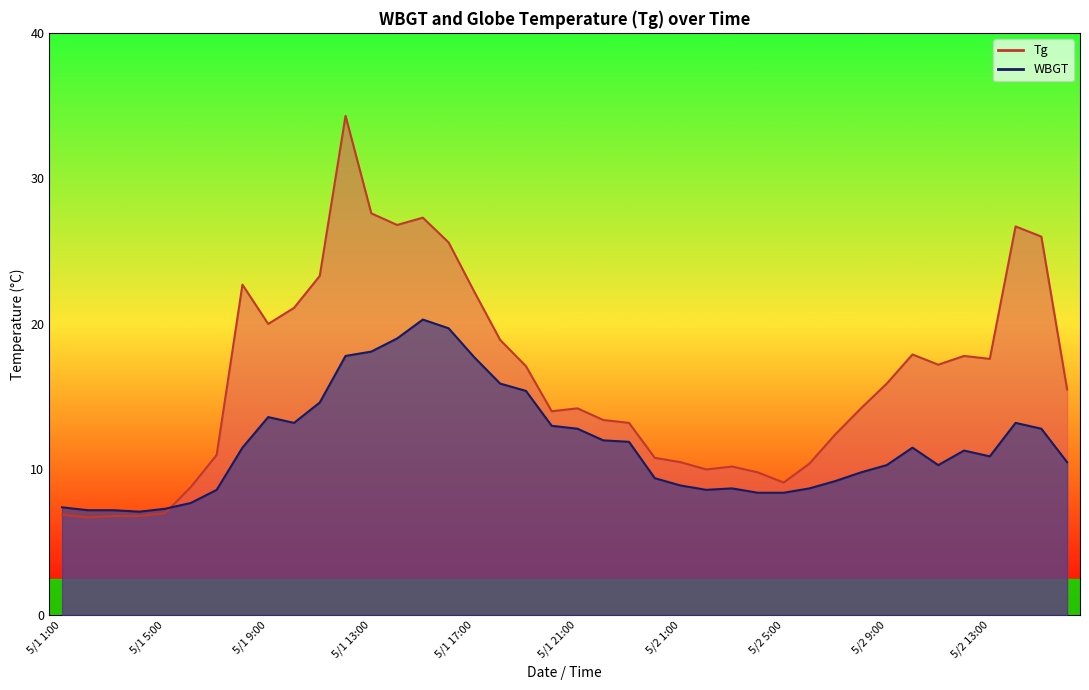

Which label corresponds to the largest value in the chart?

5/1 12:00